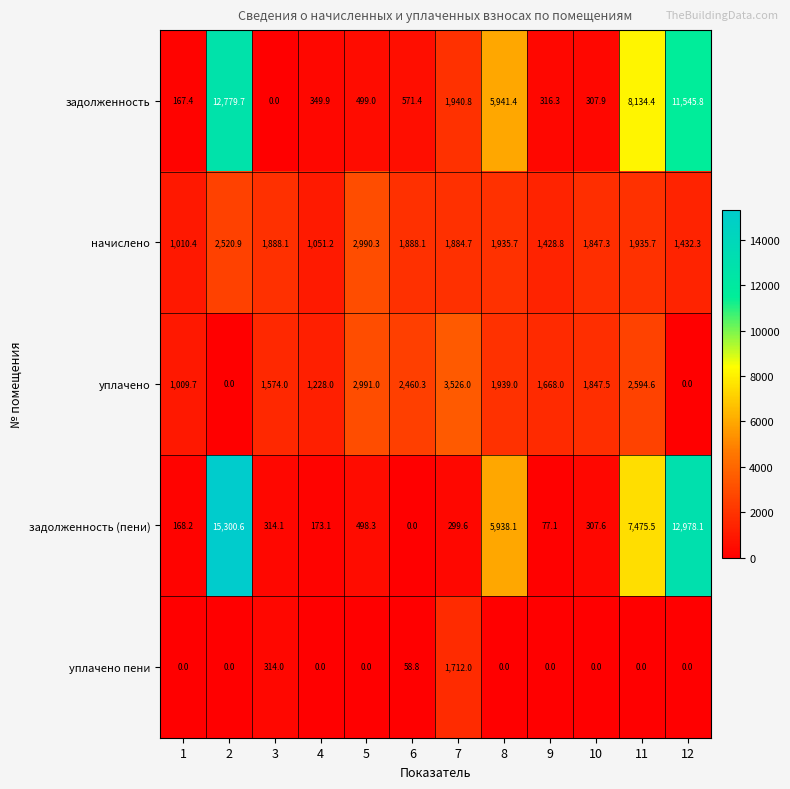

What is the total value across all series at 10?

4310.3